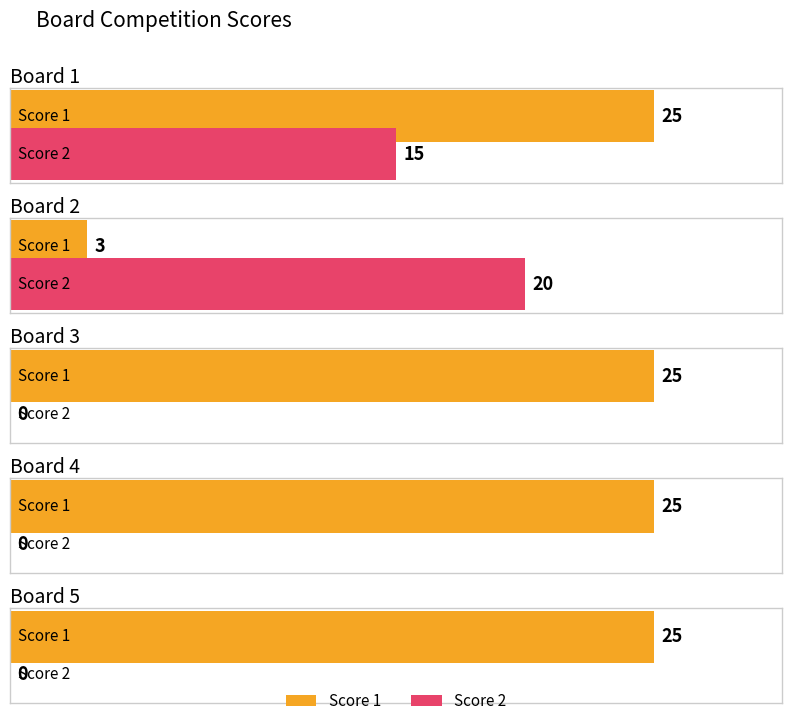

What is the difference between the Score 2 values at Board 5 and Board 2?

20